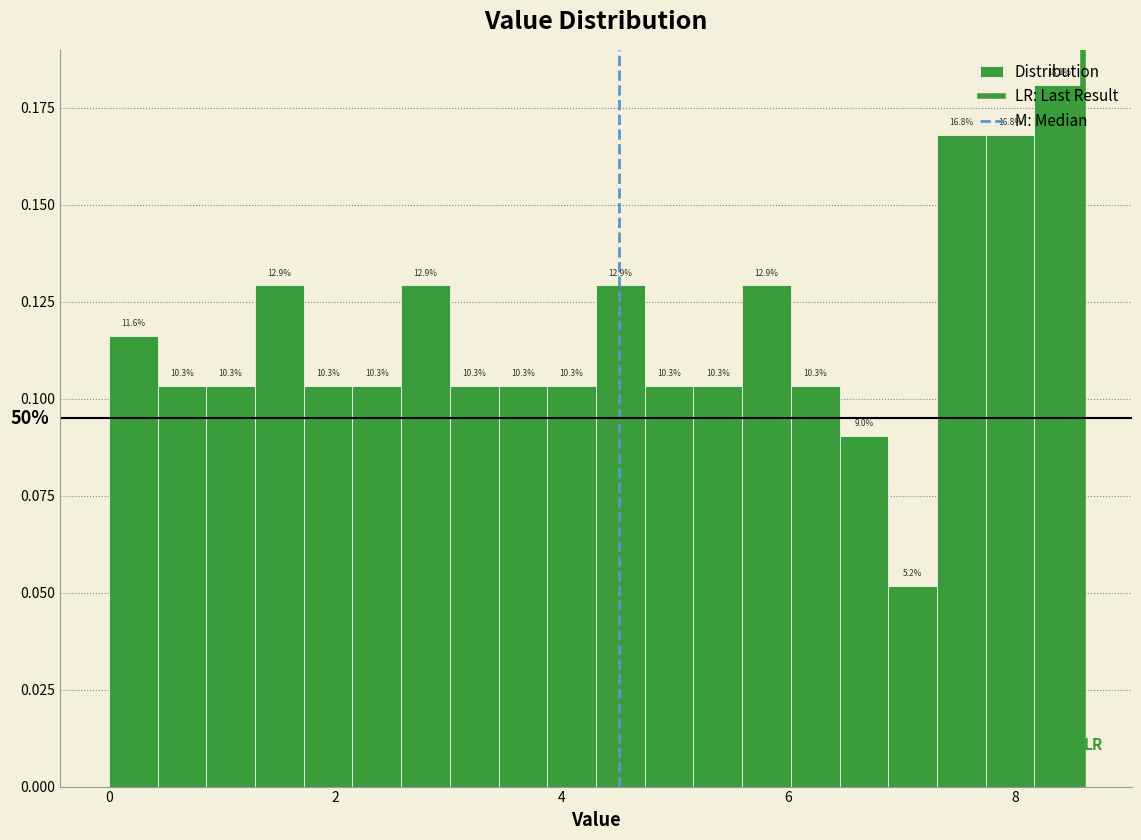

Around what value on the x-axis is the tallest bar? Give the approximate position of its centre, as read against the axis.

8.4